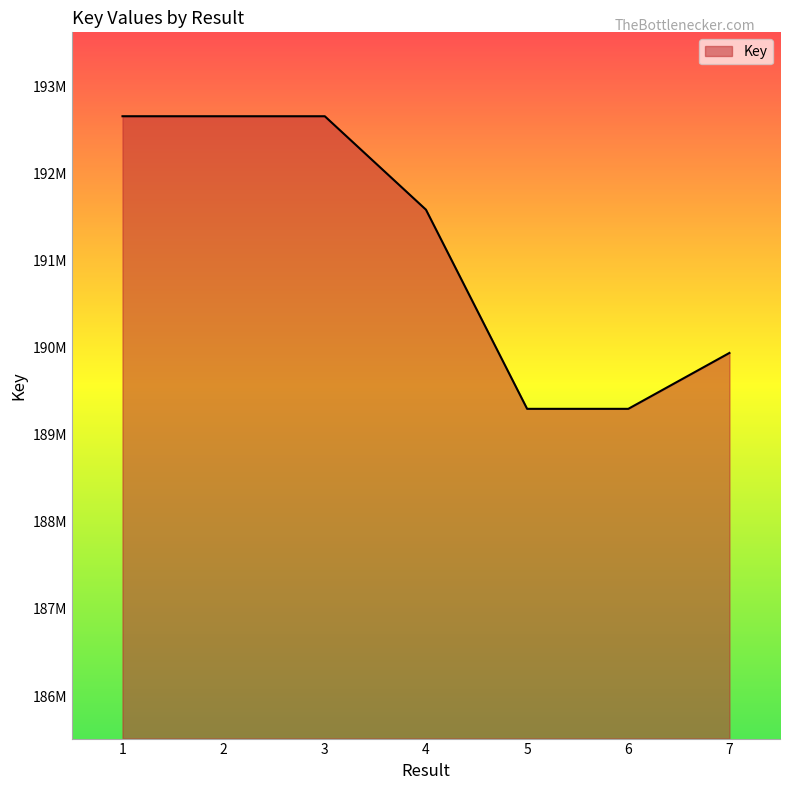

Does the chart display data point markers on the line(s)?

No